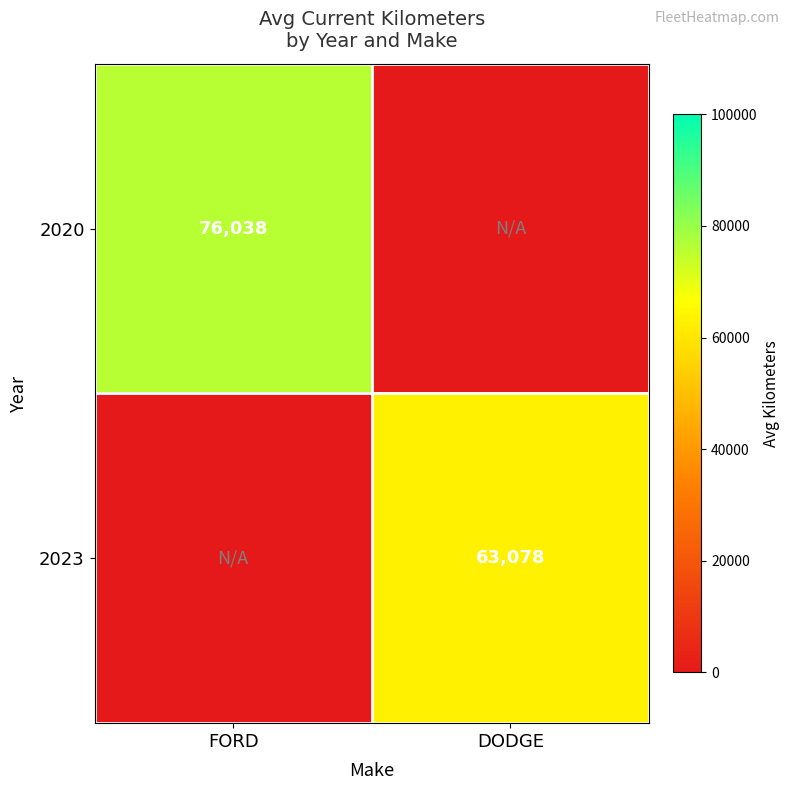

The value of 2023 at DODGE is 15988. True or false?

False